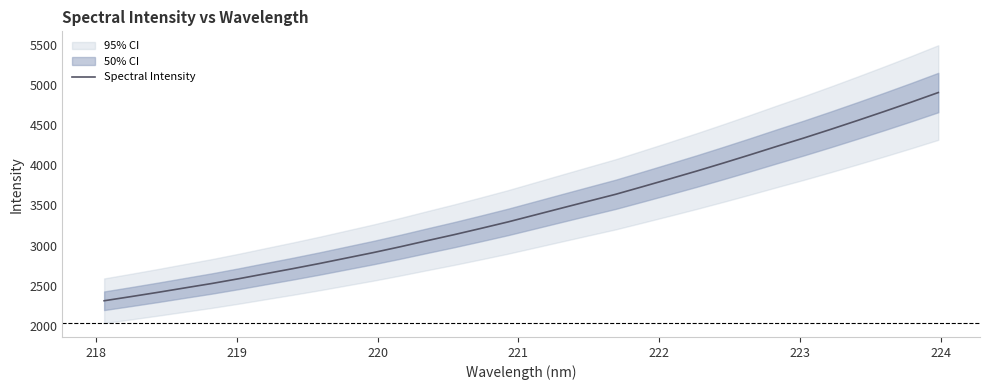

True or false: the data has more than 2 interior local peaks.

False